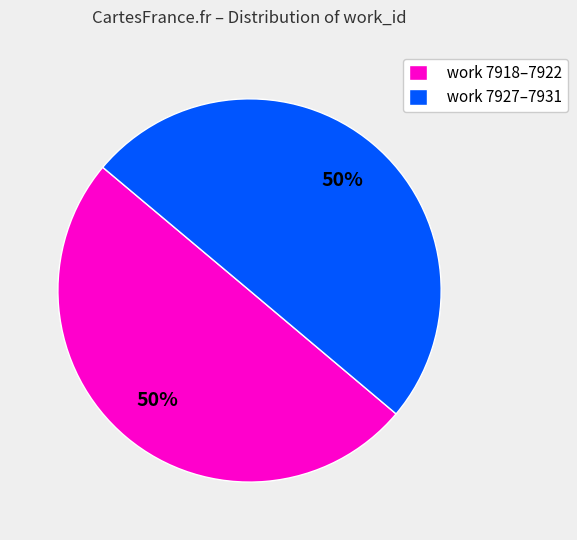

How many segments does this pie chart have?

2